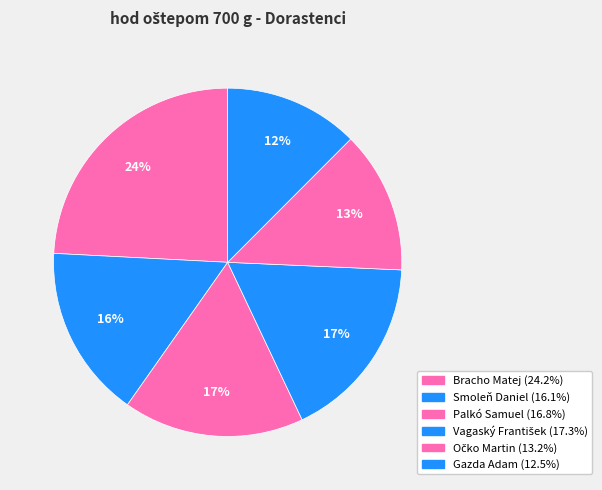

What percentage is the Bracho Matej slice, to the nearest percent?

24%